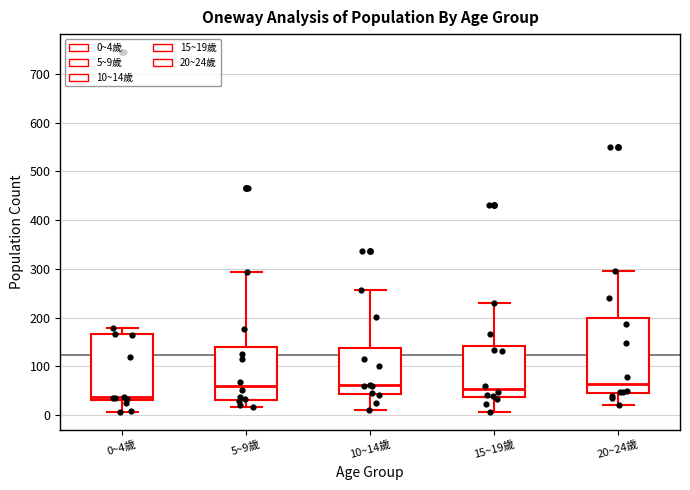

Reading left to right, transcribe this box plot: for each box, give where its median line is, the range the box spans, and where its two whiskers end, as read against the y-axis. The values are not printed on the chart, so give them approximately, as read against the axis.

0~4歲: median 40, box 30 to 170, whiskers 10 to 180
5~9歲: median 60, box 30 to 140, whiskers 20 to 290
10~14歲: median 60, box 40 to 140, whiskers 10 to 260
15~19歲: median 50, box 40 to 140, whiskers 10 to 230
20~24歲: median 60, box 50 to 200, whiskers 20 to 300